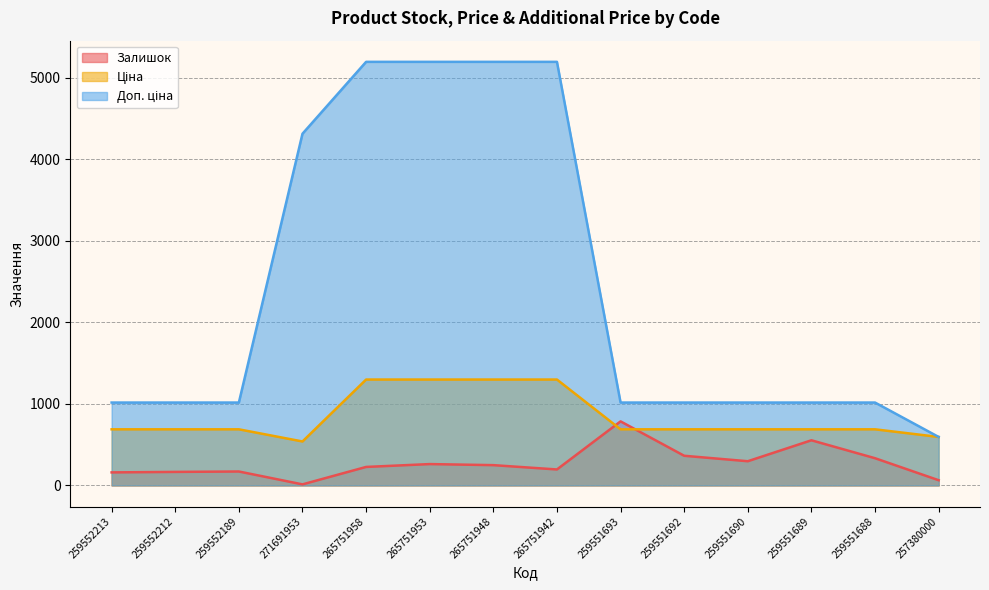

How many interior local valleys does the Ціна series have?

1